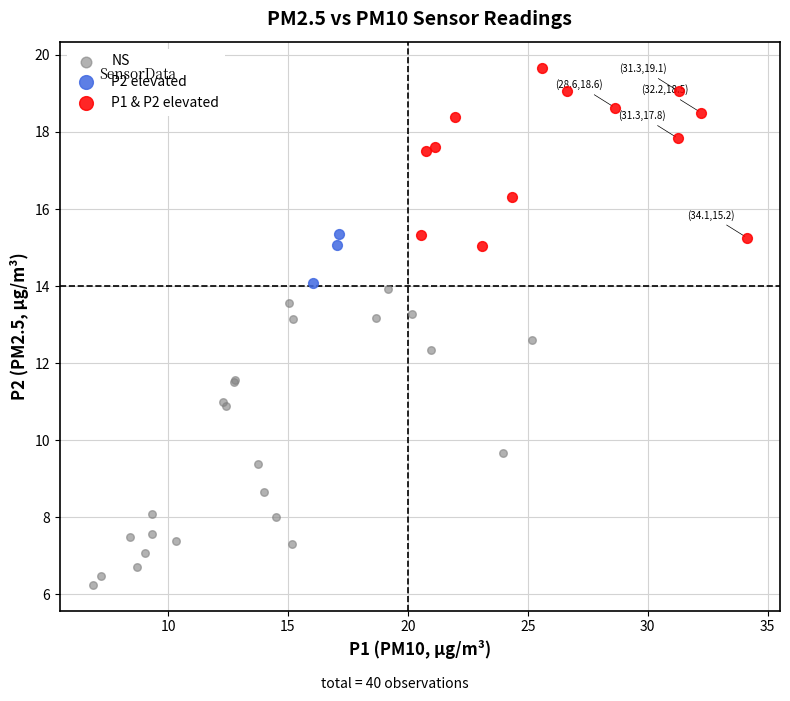

What are all the series names shown in the legend?

NS, P2 elevated, P1 & P2 elevated